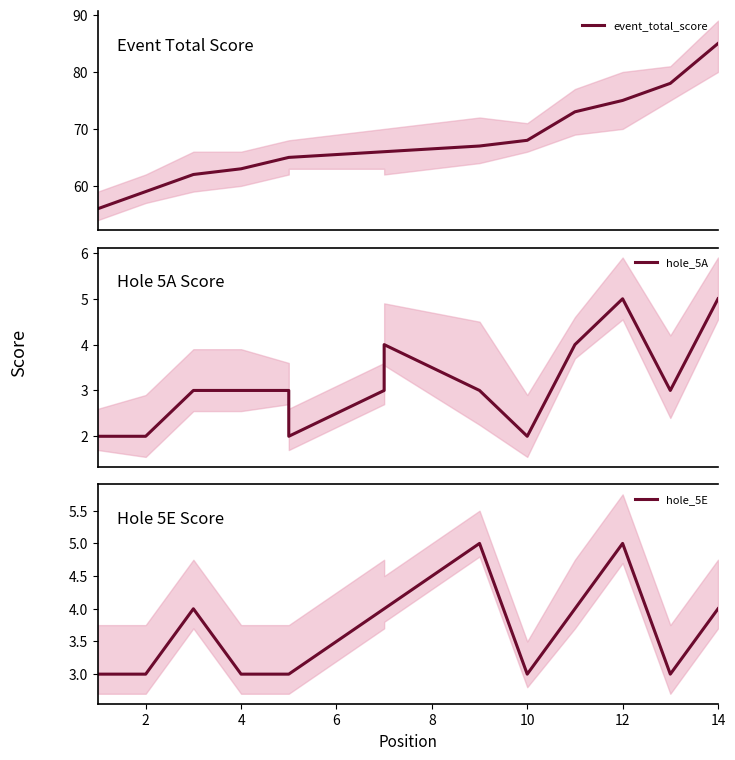

True or false: hole_5E and hole_5A intersect in this chart.

False